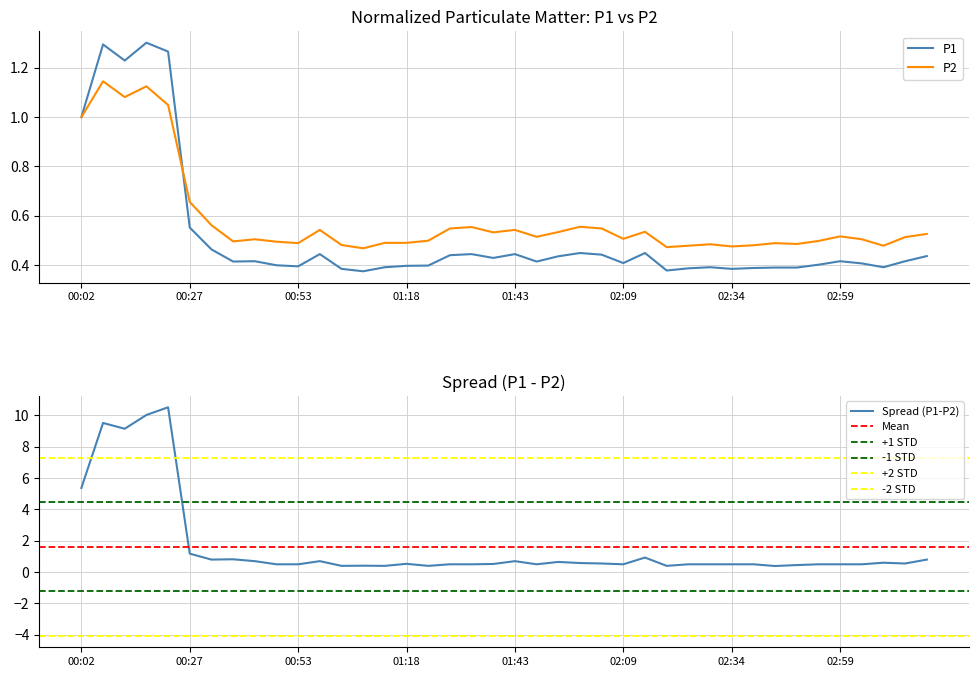

Is the value of P2 at 02:19 greater than the value of P1 at 00:02?

No